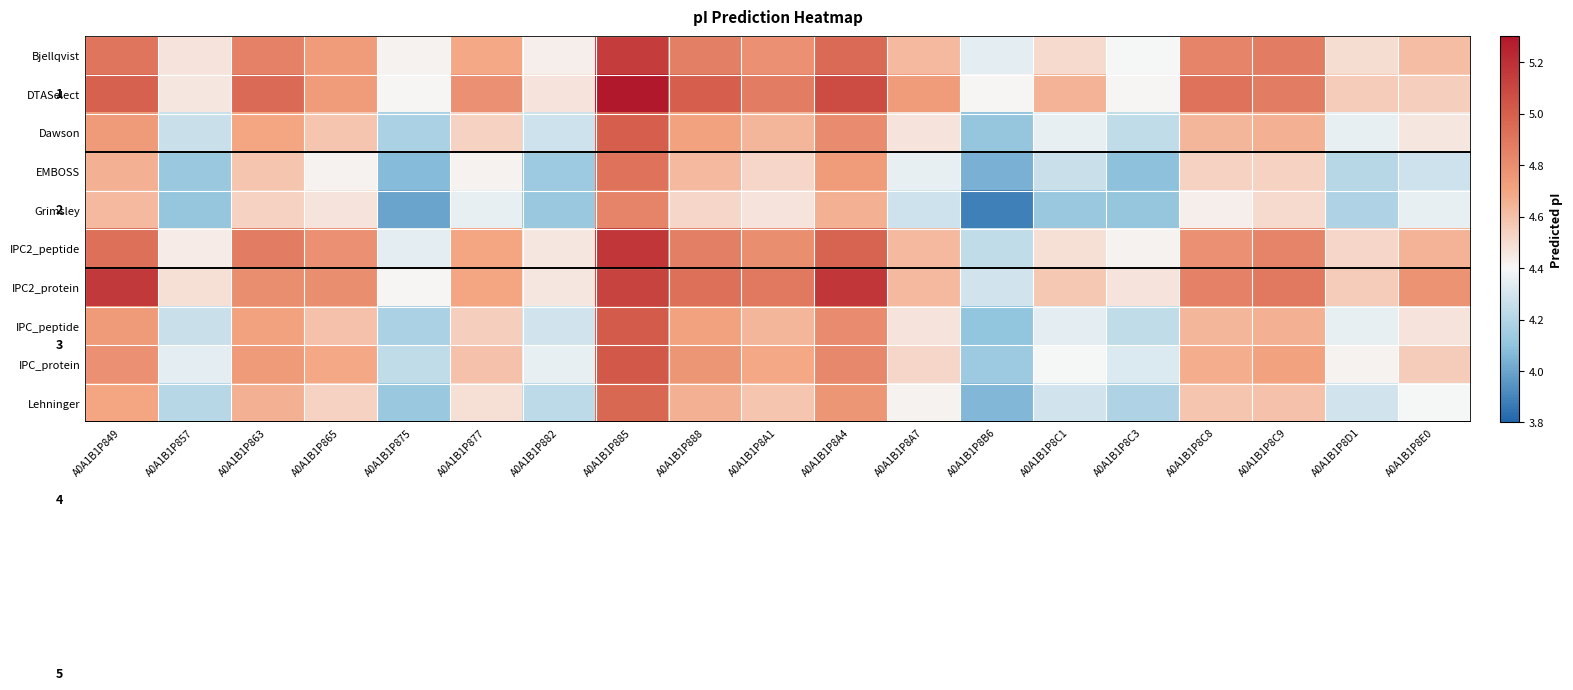

Which category has the highest value across all series?

A0A1B1P885